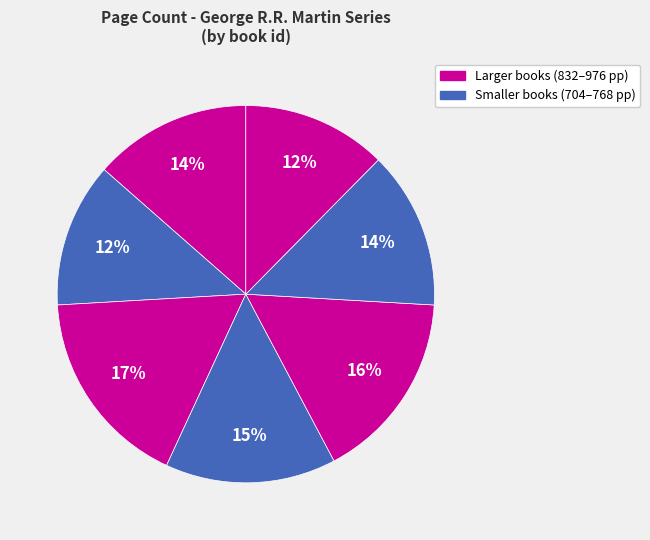

How many slices are in this pie chart?

7